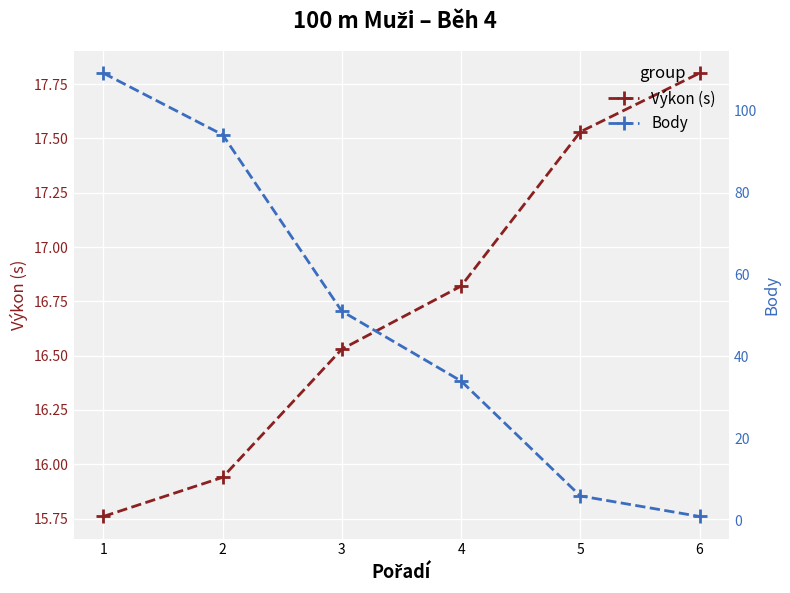

How many data points does each series have?

6